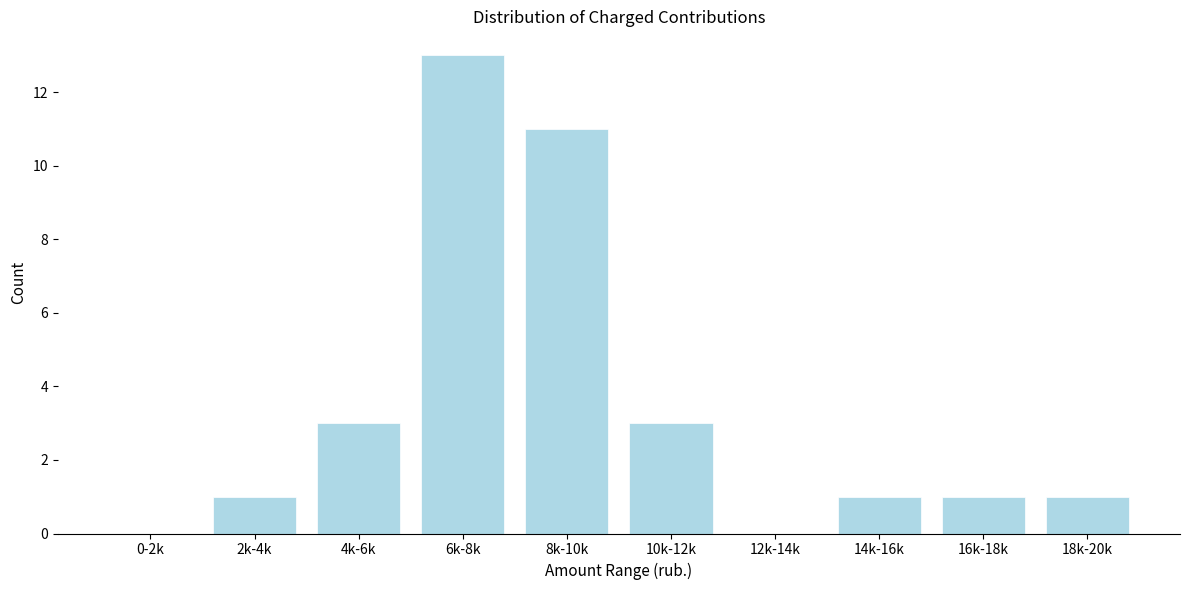

Reading left to right, extract all data points from this chart.

0-2k=0	2k-4k=1	4k-6k=3	6k-8k=13	8k-10k=11	10k-12k=3	12k-14k=0	14k-16k=1	16k-18k=1	18k-20k=1